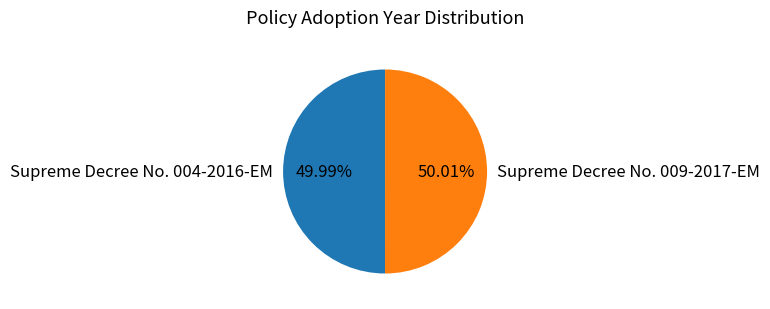

Do Supreme Decree No. 009-2017-EM and Supreme Decree No. 004-2016-EM together represent more than half of the pie?

Yes